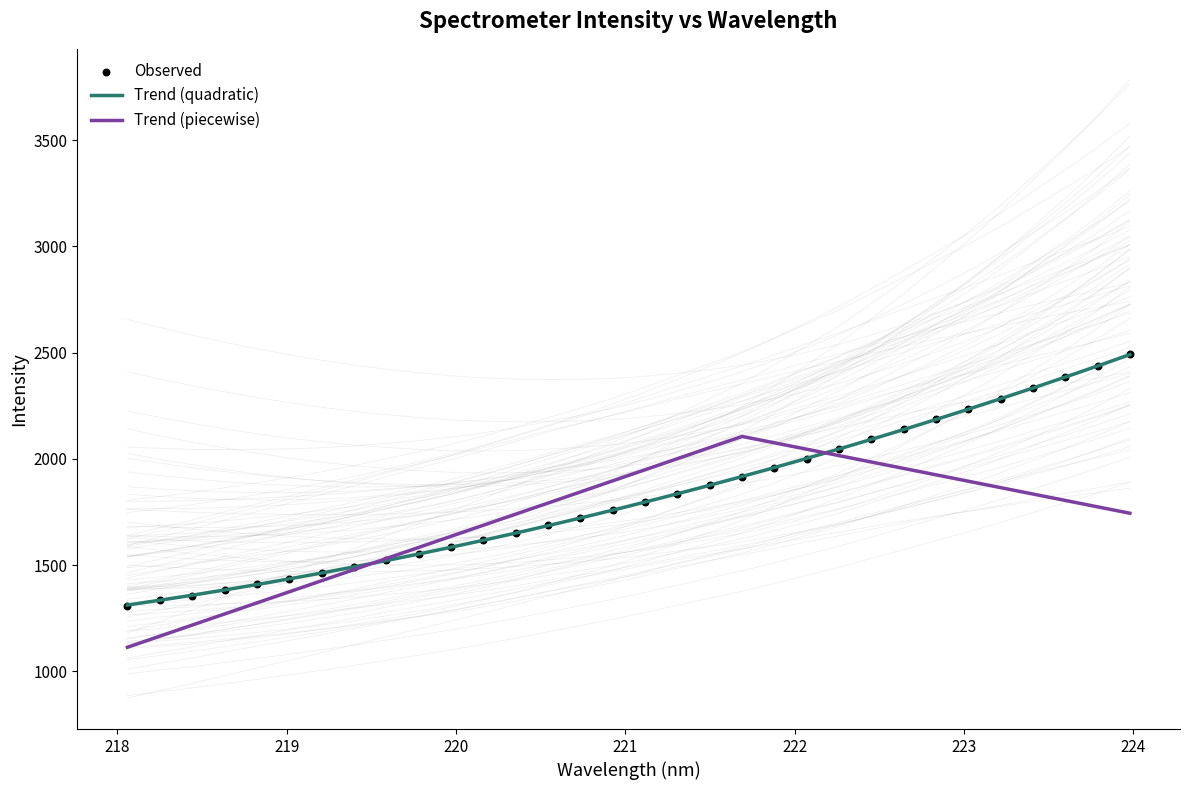

Between 222.6447 and 220.7354, which is larger?

222.6447